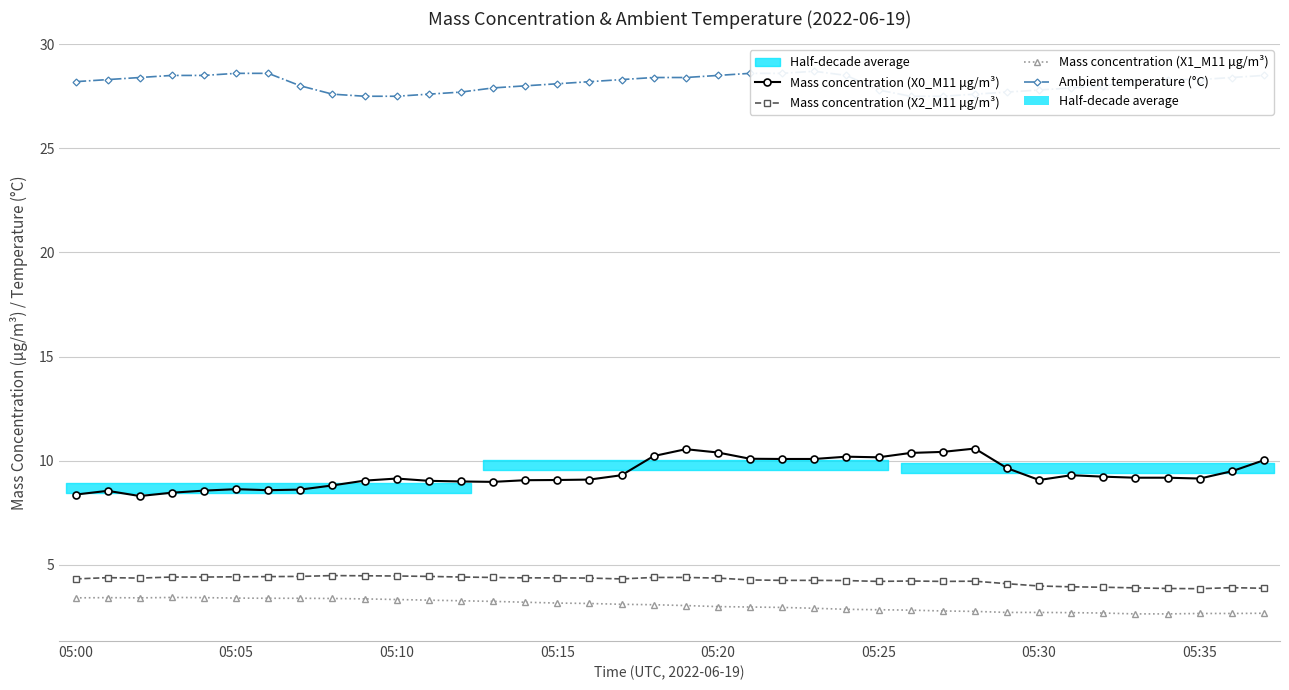

Is it true that Mass concentration (X2_M11 μg/m³) equals 6.2 at 17?

False